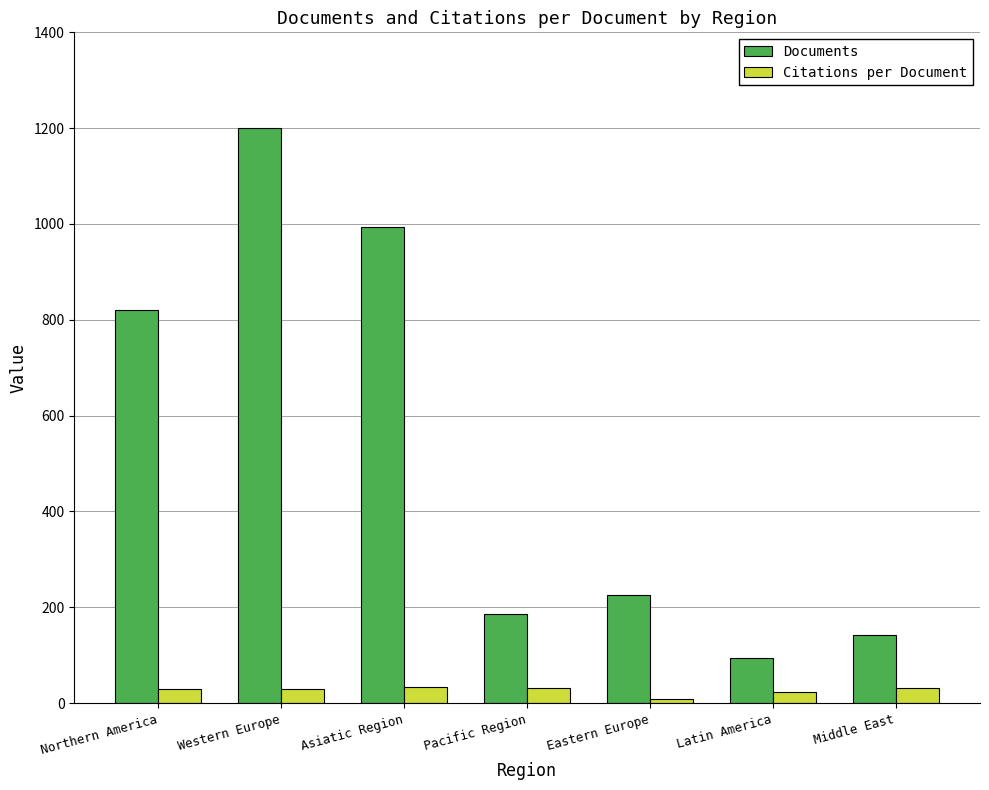

At which category is the sum across all series the highest?

Western Europe